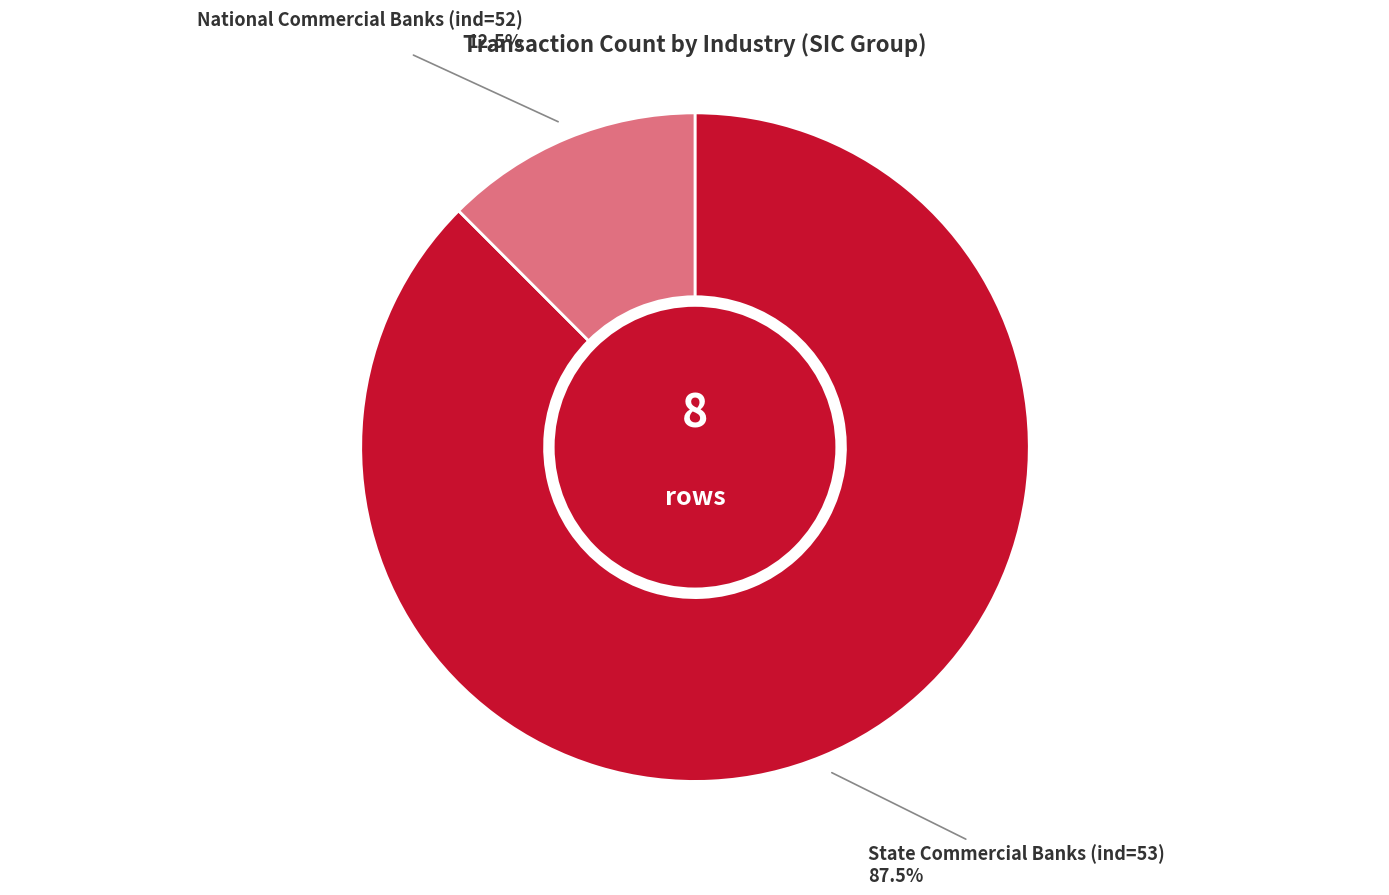

Does any single category account for the majority?

Yes